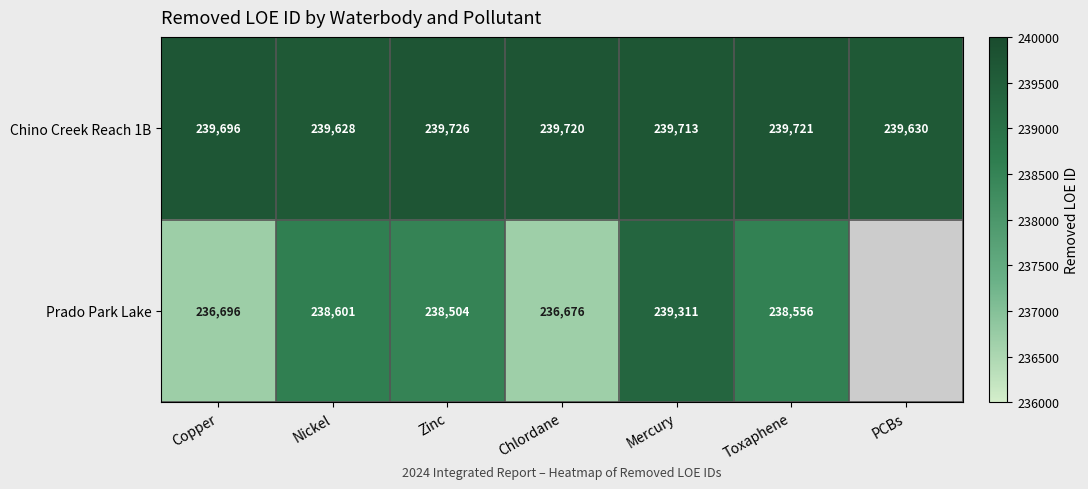

The value of Chino Creek Reach 1B at Mercury is 239713. True or false?

True